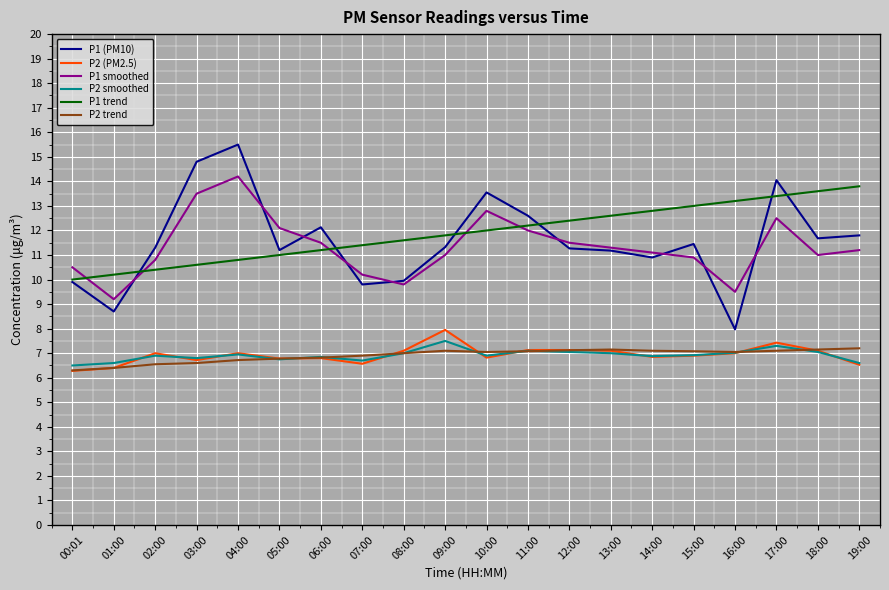

What are all the series names shown in the legend?

P1 (PM10), P2 (PM2.5), P1 smoothed, P2 smoothed, P1 trend, P2 trend